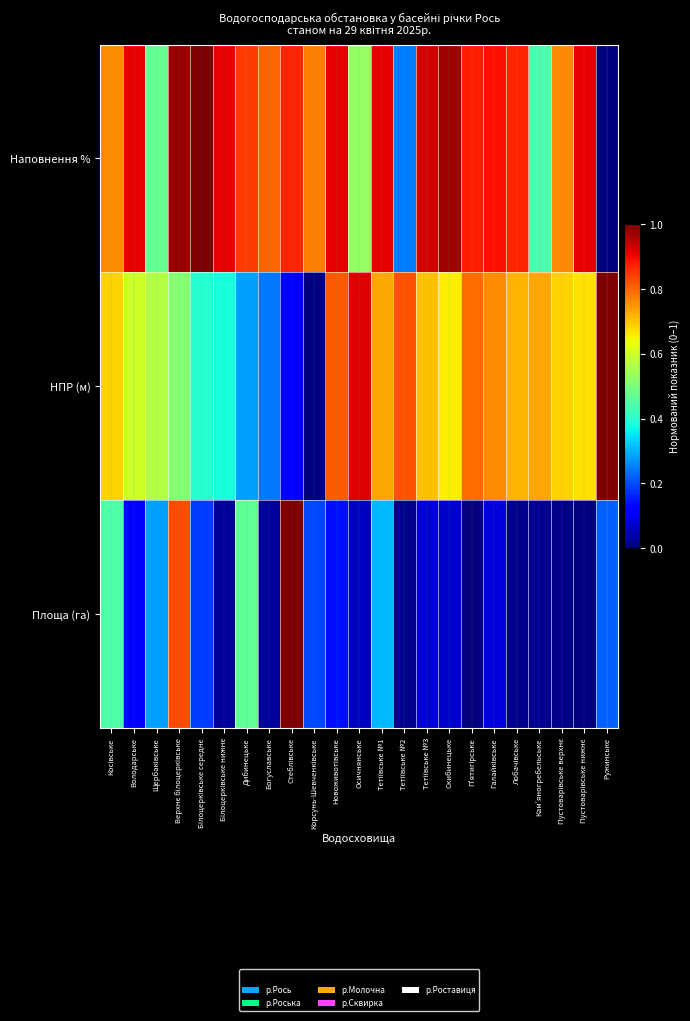

List the series in order of their peak value, highest first.

Площа (га), НПР (м), Наповнення %